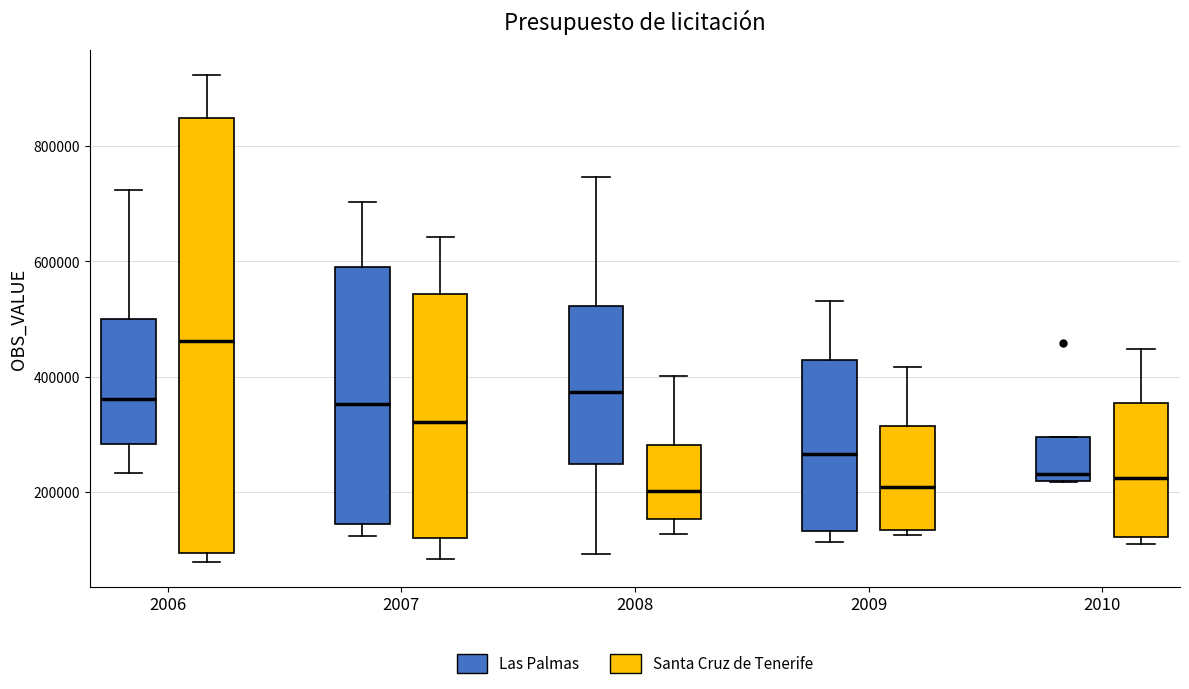

Reading left to right, transcribe this box plot: for each box, give where its median line is, the range the box spans, and where its two whiskers end, as read against the y-axis. The values are not printed on the chart, so give them approximately, as read against the axis.

2006 (Las Palmas): median 360000, box 280000 to 500000, whiskers 240000 to 720000
2006 (Santa Cruz de Tenerife): median 460000, box 100000 to 840000, whiskers 80000 to 920000
2007 (Las Palmas): median 360000, box 140000 to 580000, whiskers 120000 to 700000
2007 (Santa Cruz de Tenerife): median 320000, box 120000 to 540000, whiskers 80000 to 640000
2008 (Las Palmas): median 380000, box 240000 to 520000, whiskers 100000 to 740000
2008 (Santa Cruz de Tenerife): median 200000, box 160000 to 280000, whiskers 120000 to 400000
2009 (Las Palmas): median 260000, box 140000 to 420000, whiskers 120000 to 540000
2009 (Santa Cruz de Tenerife): median 200000, box 140000 to 320000, whiskers 120000 to 420000
2010 (Las Palmas): median 240000, box 220000 to 300000, whiskers 220000 to 300000
2010 (Santa Cruz de Tenerife): median 220000, box 120000 to 360000, whiskers 100000 to 440000